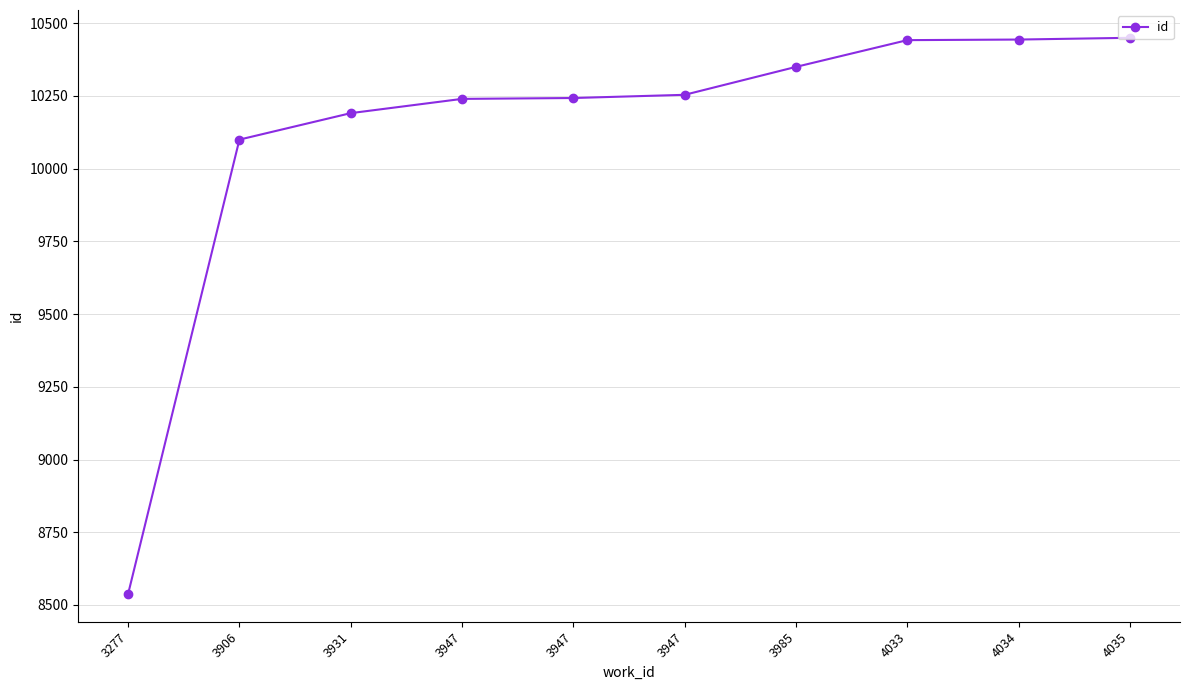

At which category does the chart reach its minimum across all series?

3277